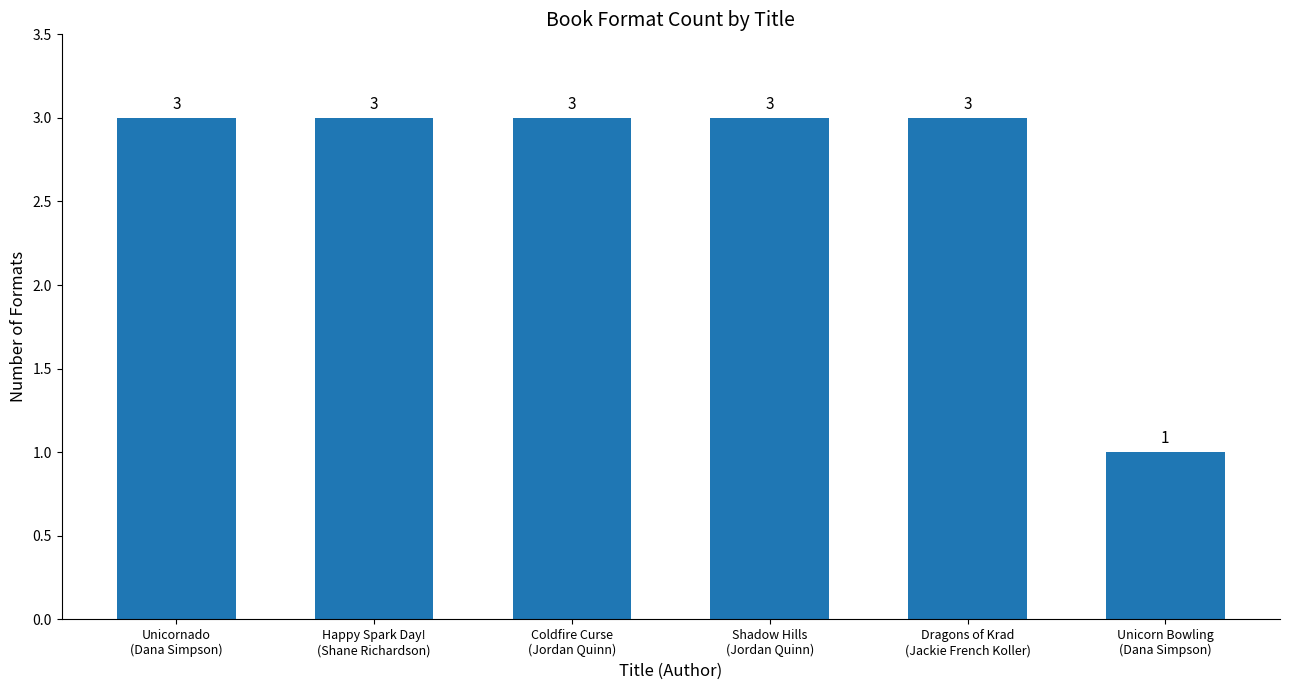

What is the greatest value displayed?

3